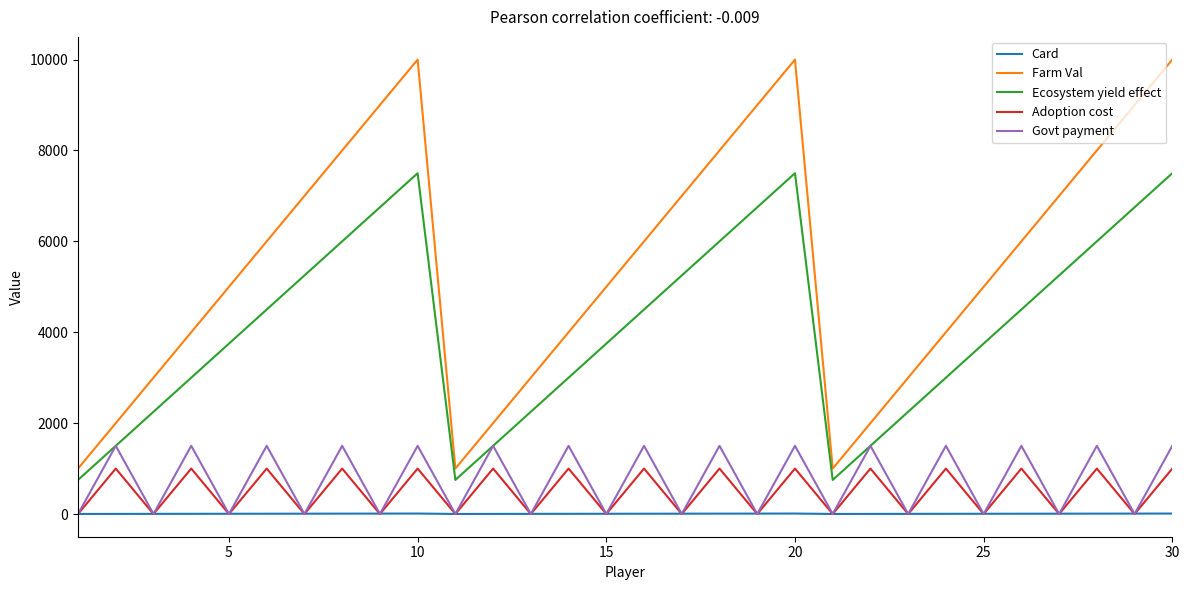

List the series in order of their peak value, highest first.

Farm Val, Ecosystem yield effect, Govt payment, Adoption cost, Card